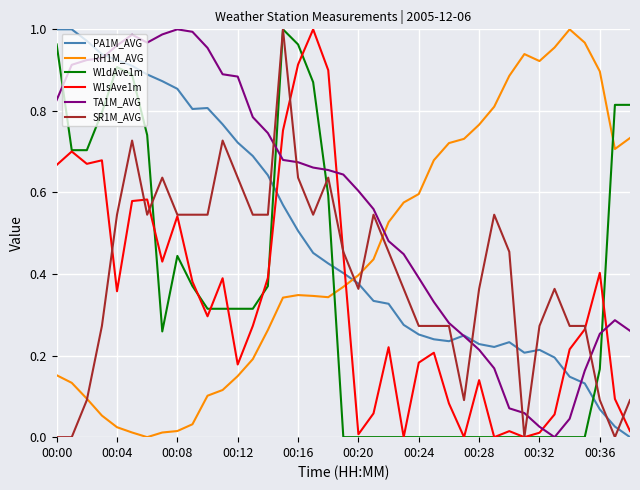

Which series has the largest total across all categories?

TA1M_AVG